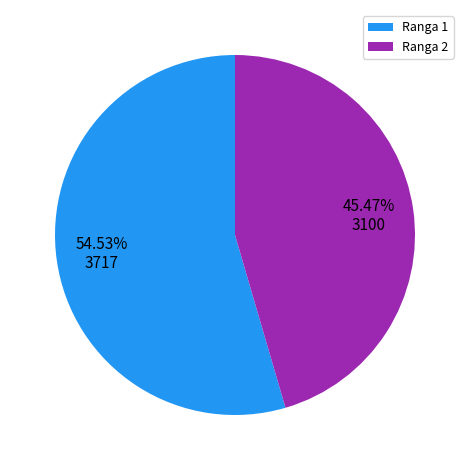

Count the number of slices in the pie.

2